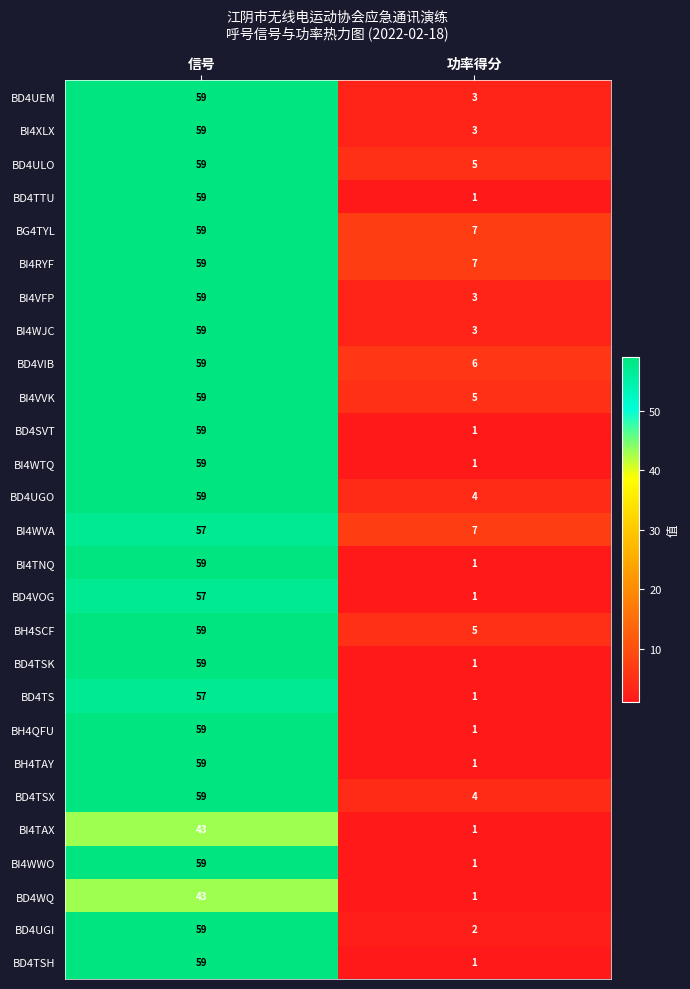

What is the average value of the BI4WVA series?

32